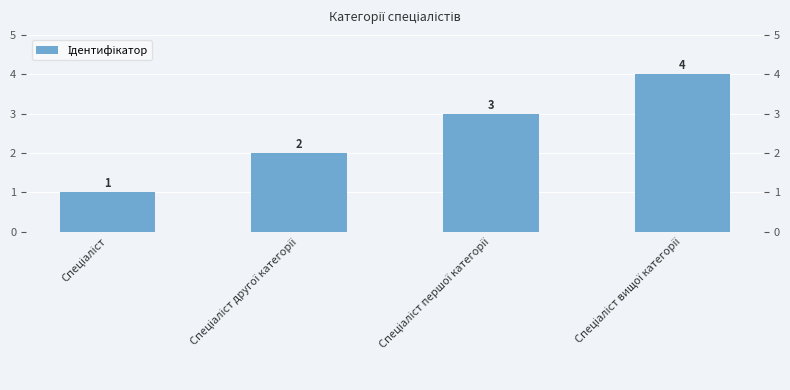

Which label corresponds to the smallest value in the chart?

Спеціаліст